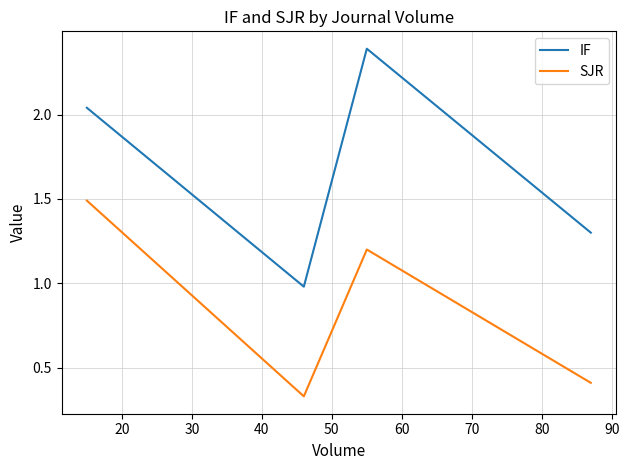

What is the difference between the maximum and second lowest values in the SJR series?

1.1